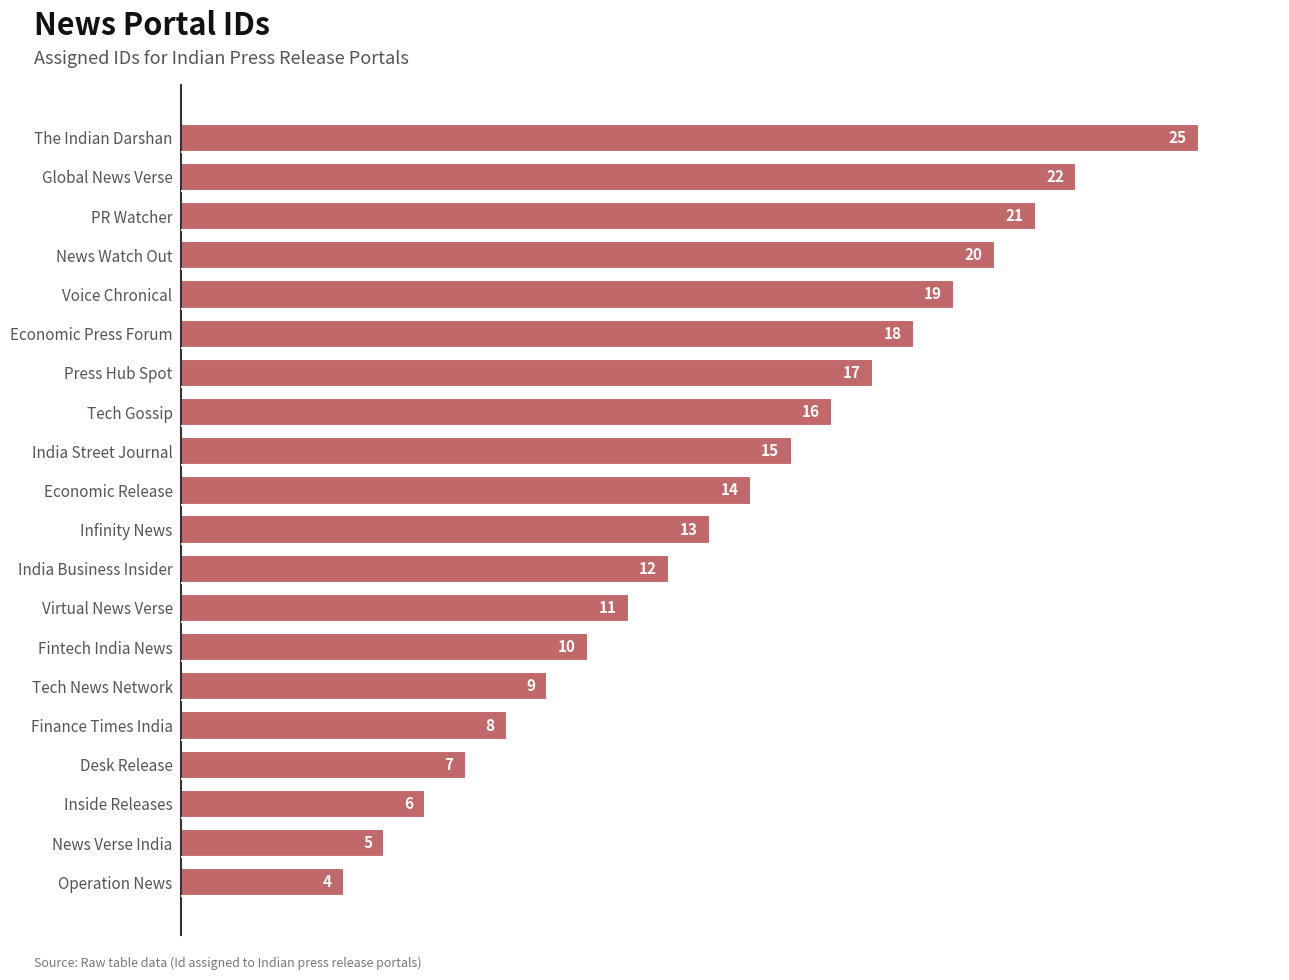

Approximately how many times larger is the value at Global News Verse compared to Economic Release?

1.6